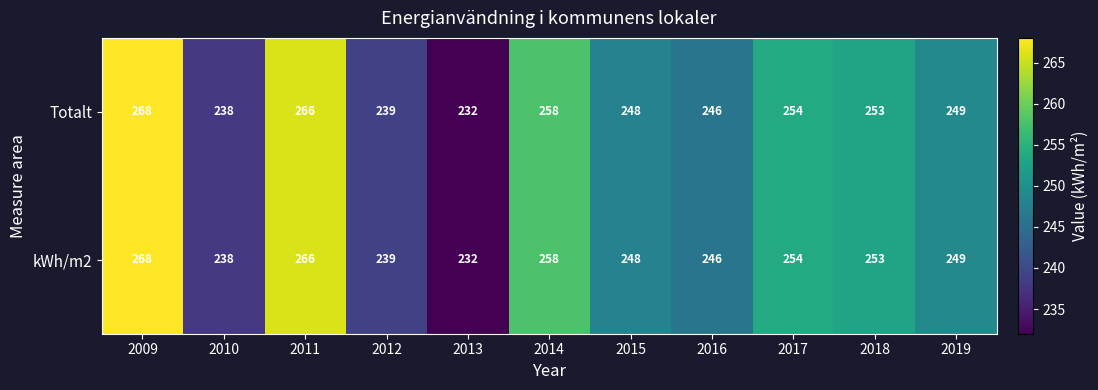

What is the sum of the Totalt values at 2019 and 2015?

497